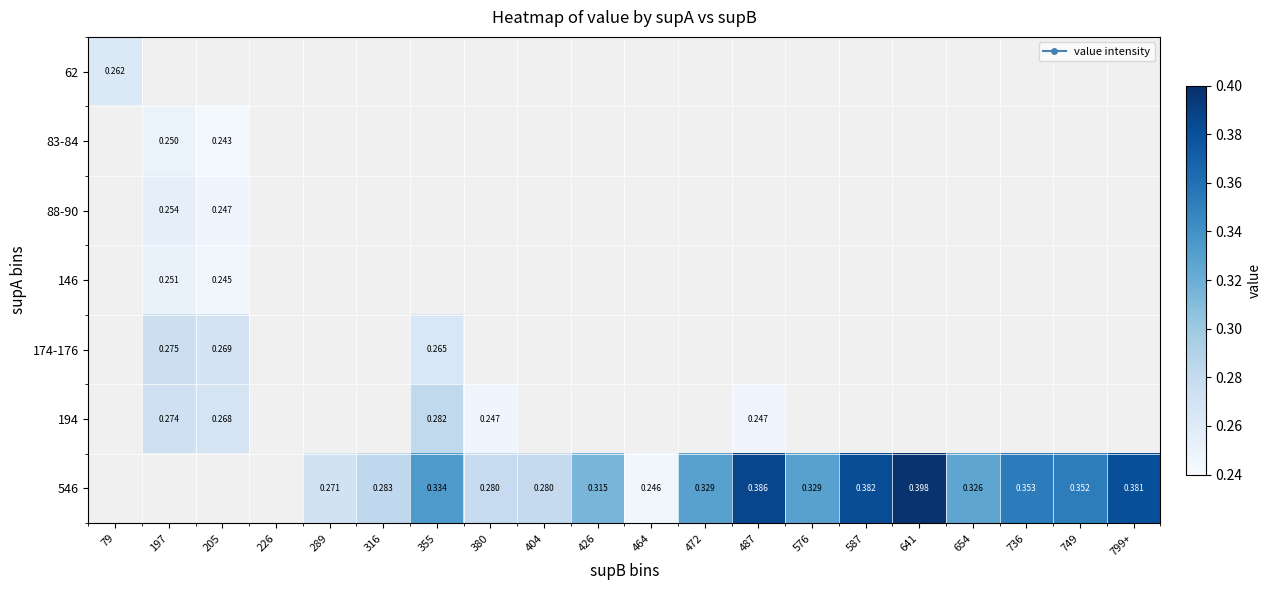

How many categories are shown in the chart?

20